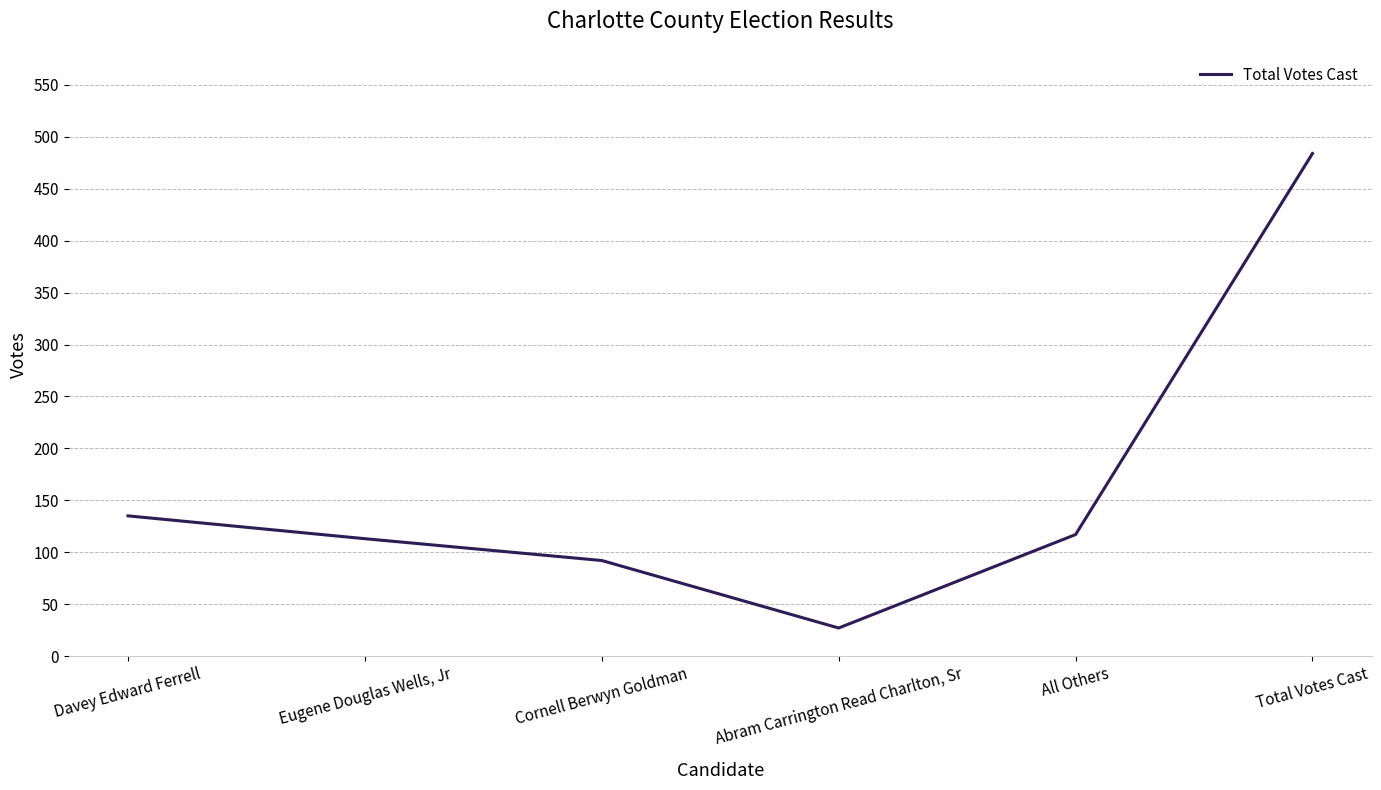

Where is the first local minimum?

Abram Carrington Read Charlton, Sr